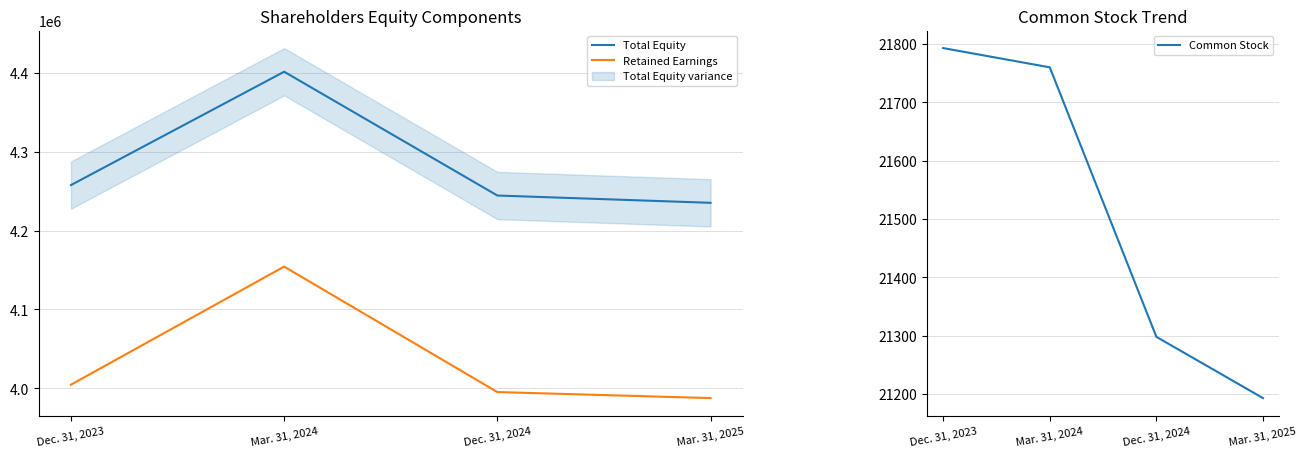

How many lines are shown in the chart?

3